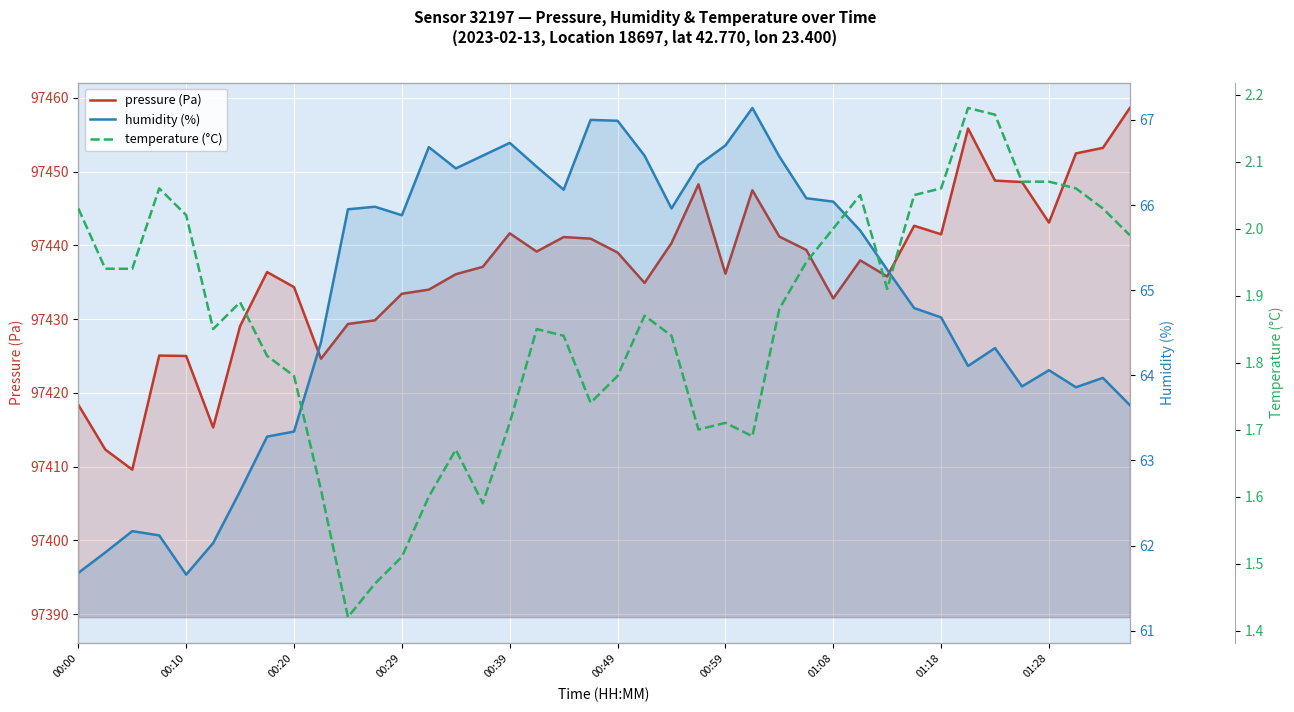

True or false: humidity (%) and pressure (Pa) intersect in this chart.

False